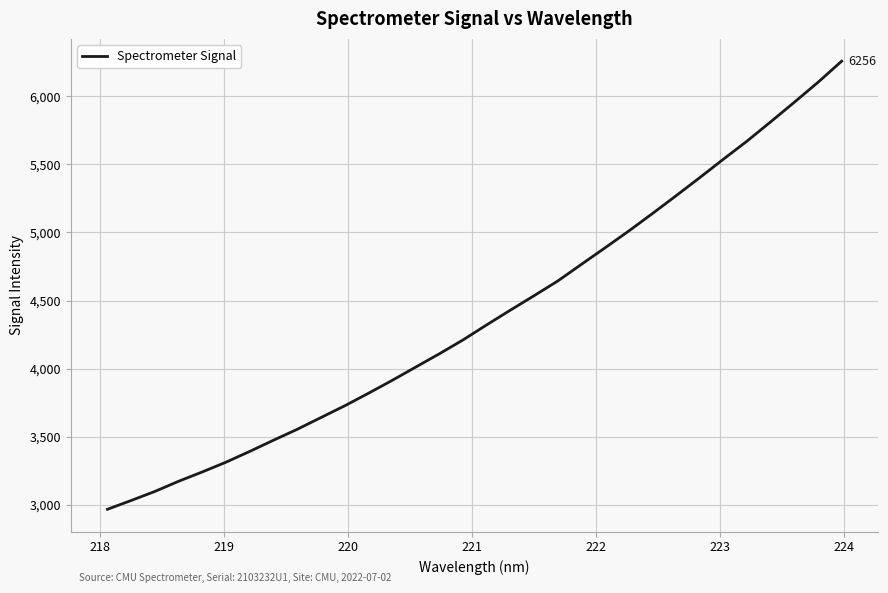

What is the minimum value shown in the chart?

2968.0